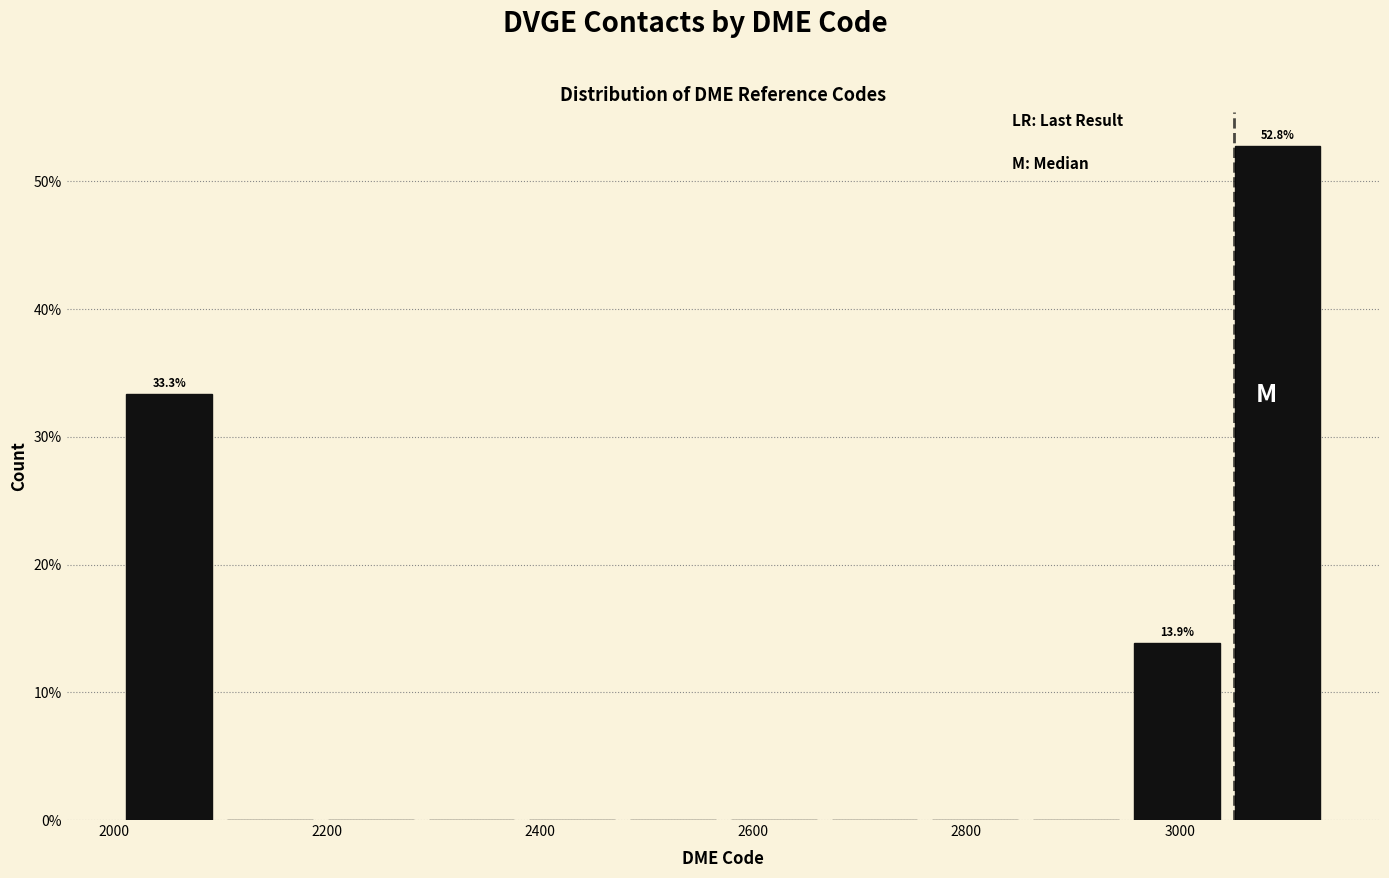

Which range on the x-axis has the tallest bar?

3040 to 3140